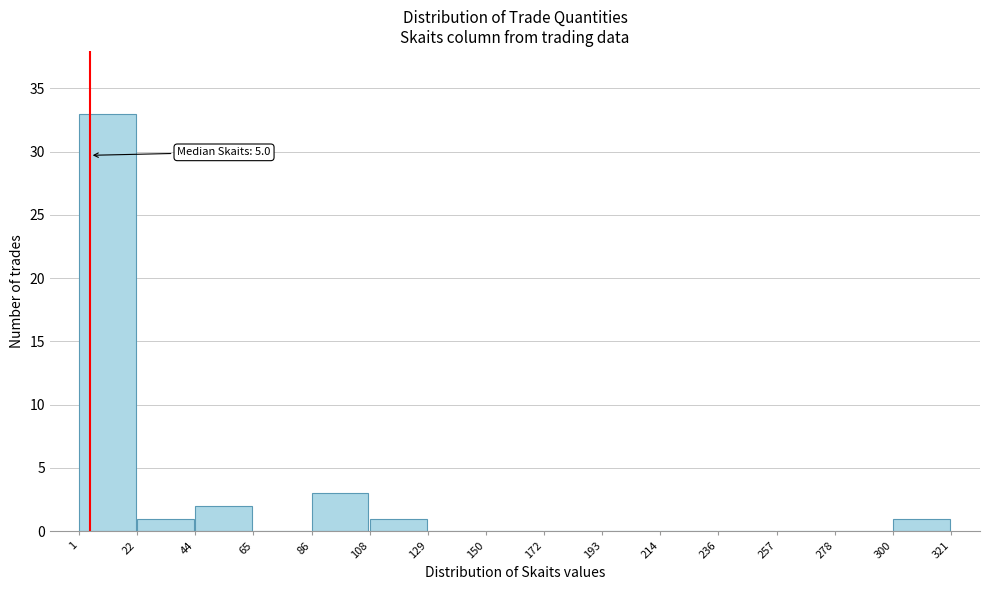

Over which range of the x-axis is the bar tallest?

1 to 22